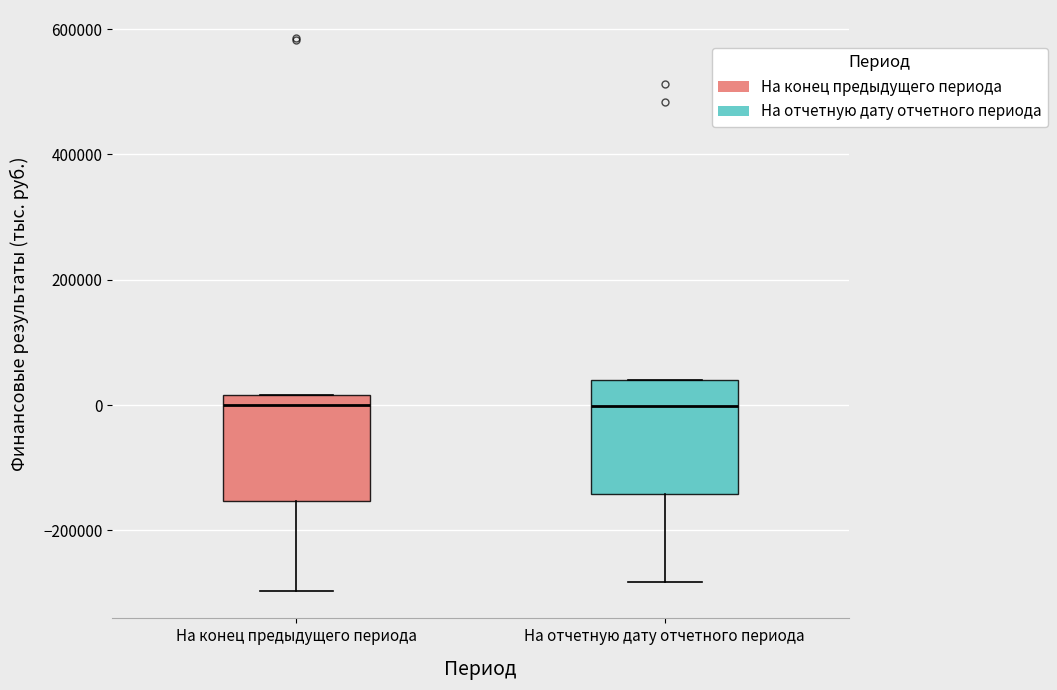

Reading left to right, transcribe this box plot: for each box, give where its median line is, the range the box spans, and where its two whiskers end, as read against the y-axis. The values are not printed on the chart, so give them approximately, as read against the axis.

На конец предыдущего периода: median 0, box -160000 to 20000, whiskers -300000 to 20000
На отчетную дату отчетного периода: median 0, box -140000 to 40000, whiskers -280000 to 40000